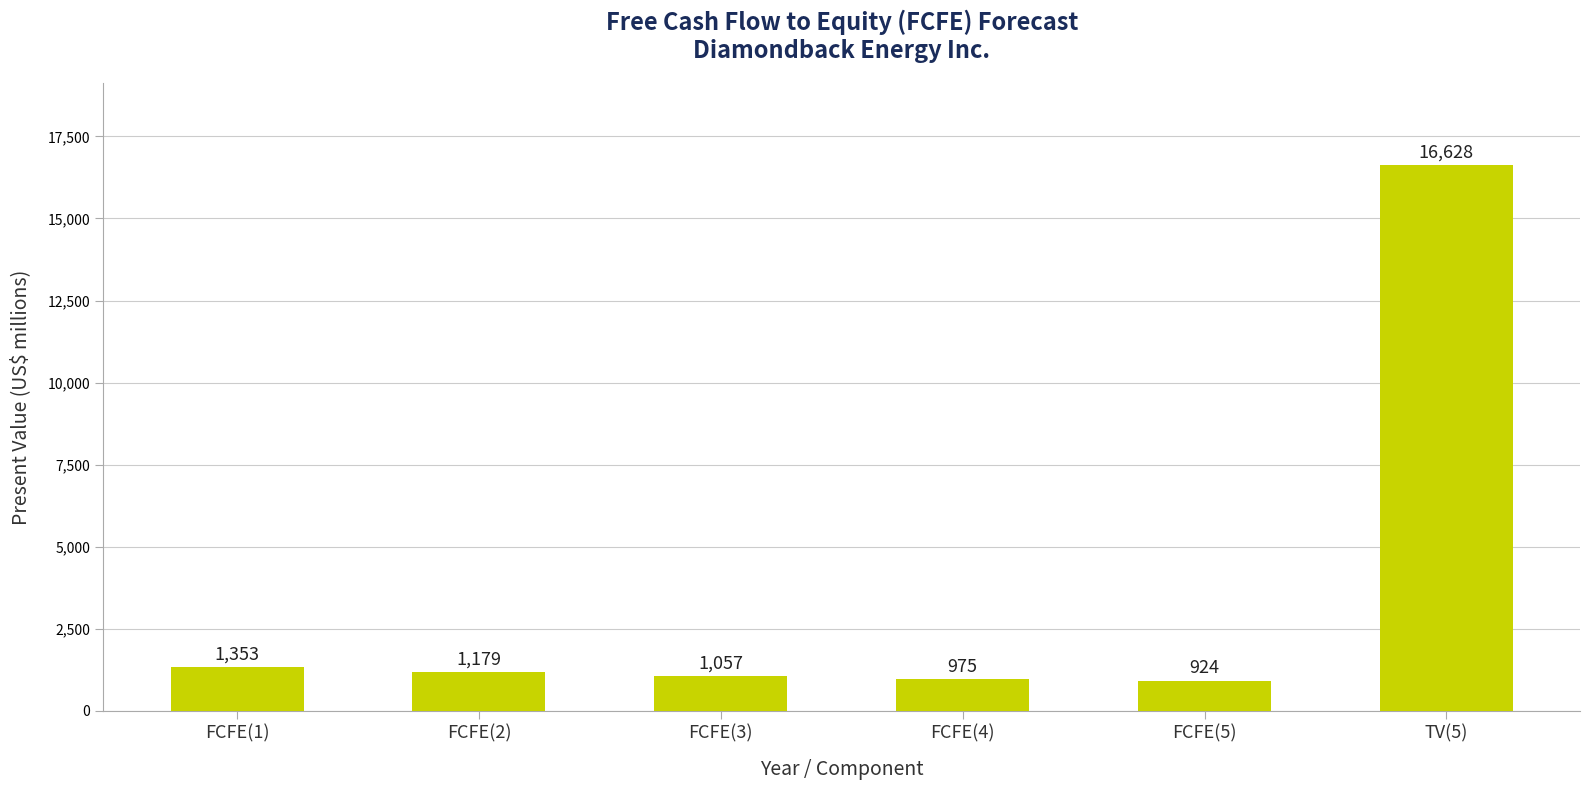

At which label does the data first exceed 1179?

FCFE(1)